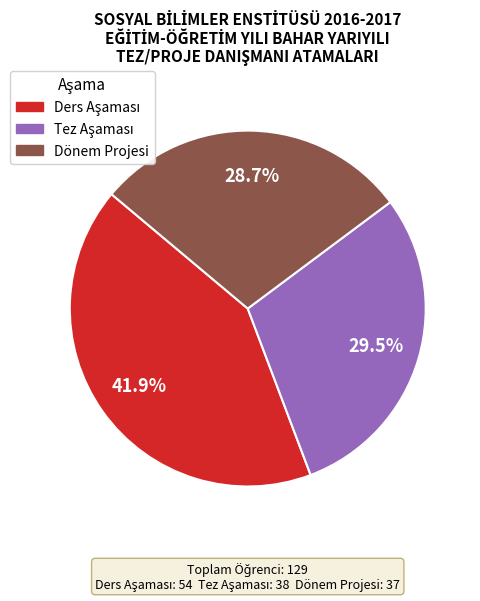

Is there a majority slice in this chart?

No